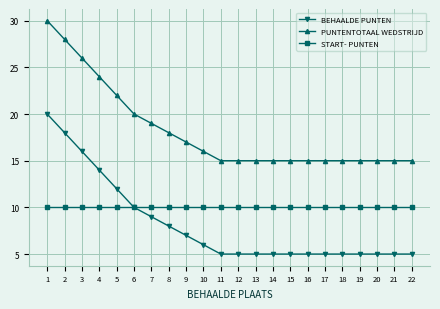

Rank the series by their maximum value, from lowest to highest.

START- PUNTEN, BEHAALDE PUNTEN, PUNTENTOTAAL WEDSTRIJD